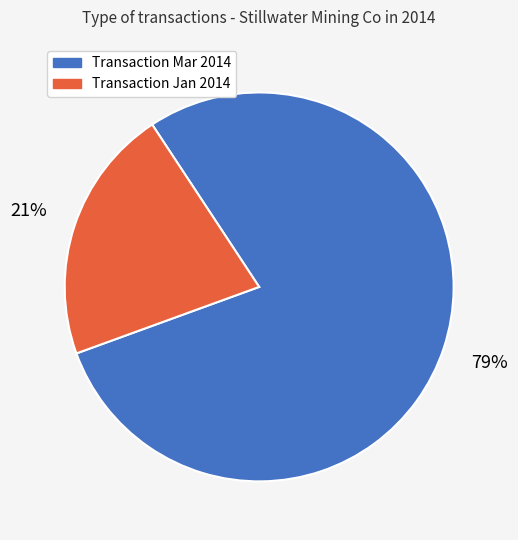

To the nearest percent, what is the average slice percentage?

50%